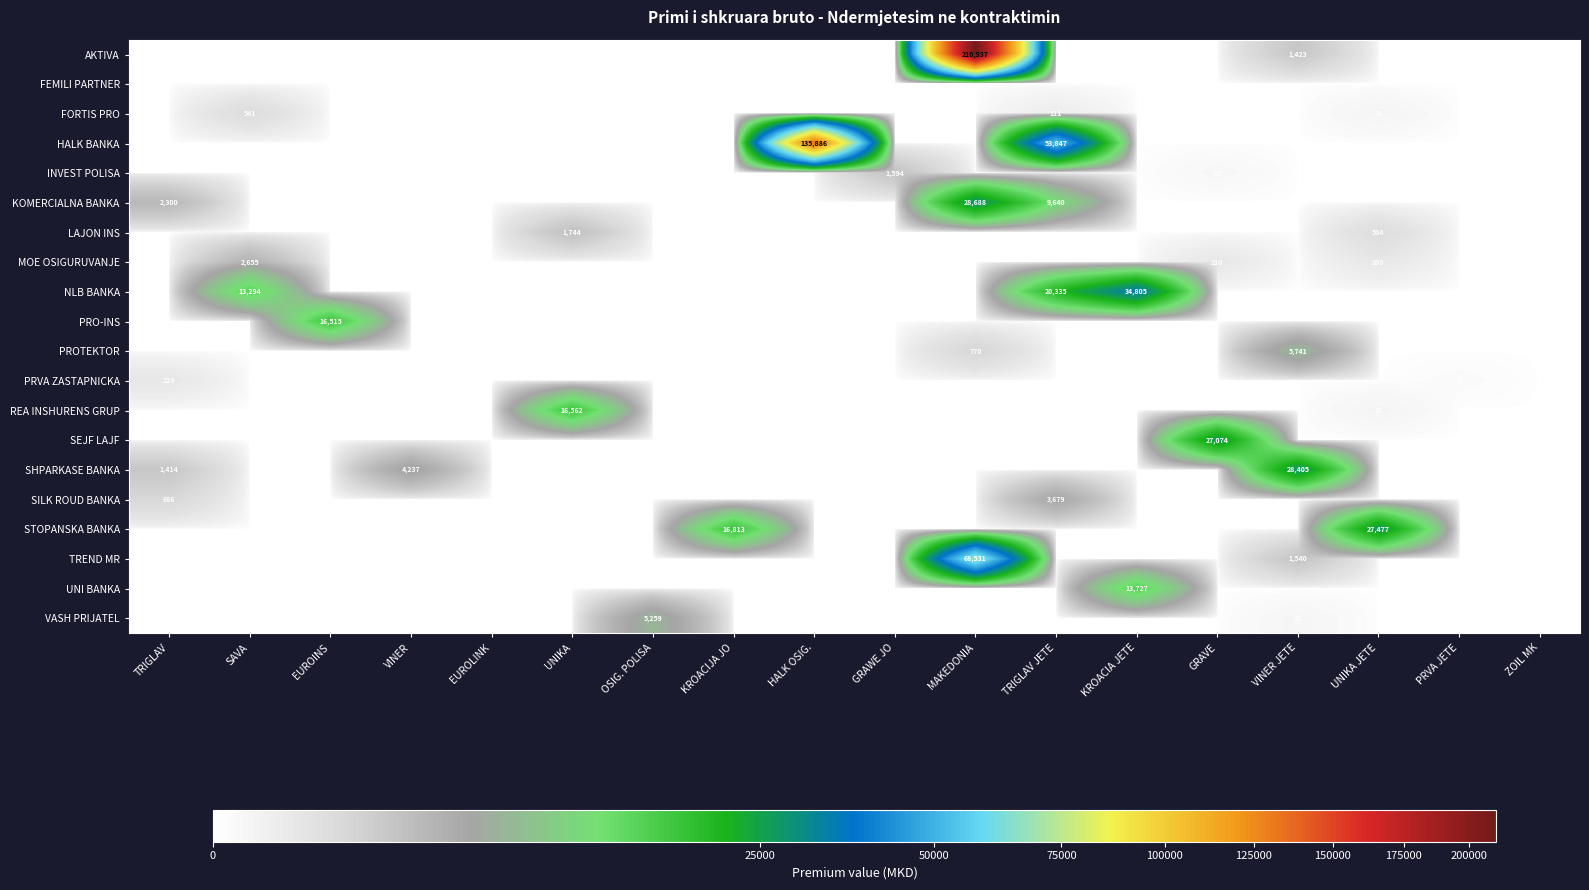

How many positive values does the PRO-INS series have?

1